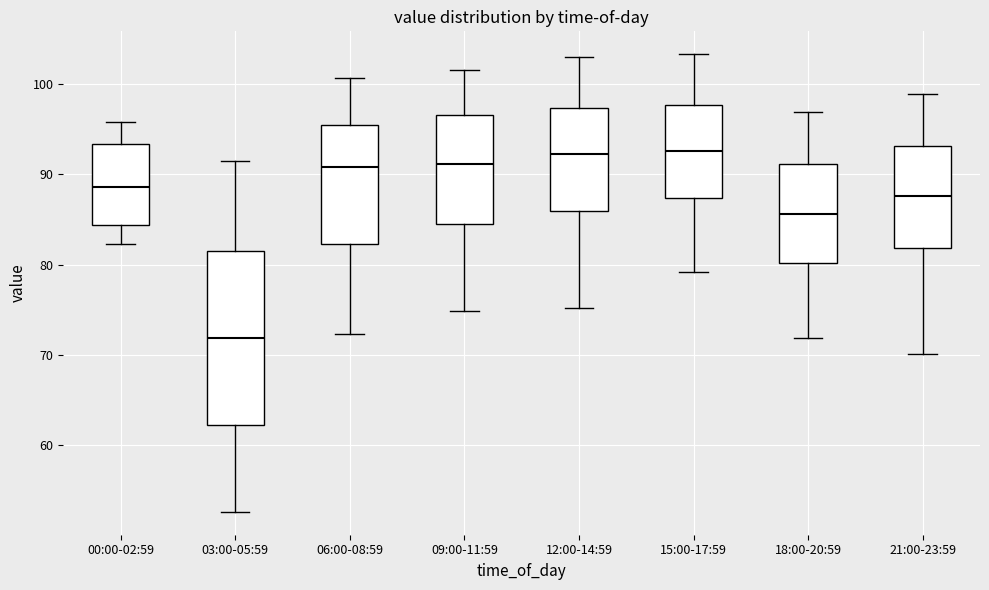

Reading left to right, read every box against the y-axis: the position of its median line, the range the box covers, and the ends of its whiskers. The values are not printed on the chart, so give them approximately, as read against the axis.

00:00-02:59: median 89, box 84 to 93, whiskers 82 to 96
03:00-05:59: median 72, box 62 to 82, whiskers 53 to 91
06:00-08:59: median 91, box 82 to 96, whiskers 72 to 101
09:00-11:59: median 91, box 84 to 97, whiskers 75 to 102
12:00-14:59: median 92, box 86 to 97, whiskers 75 to 103
15:00-17:59: median 93, box 87 to 98, whiskers 79 to 103
18:00-20:59: median 86, box 80 to 91, whiskers 72 to 97
21:00-23:59: median 88, box 82 to 93, whiskers 70 to 99